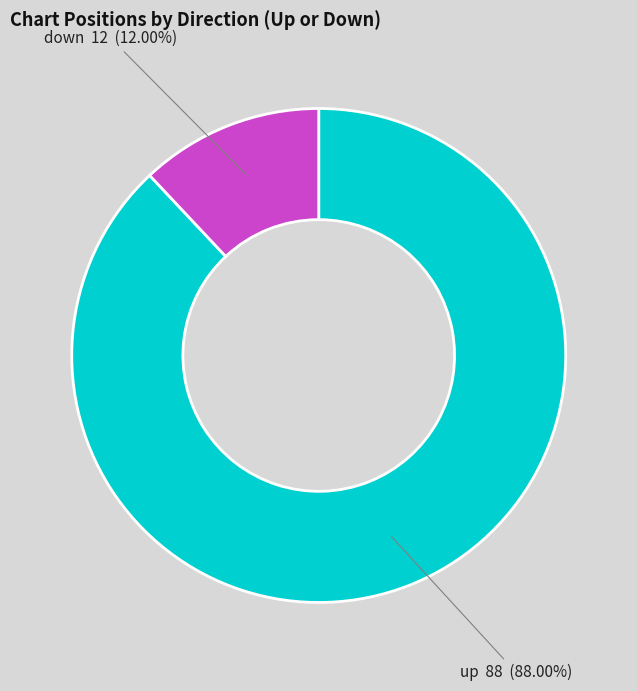

Which has a higher value, up or down?

up